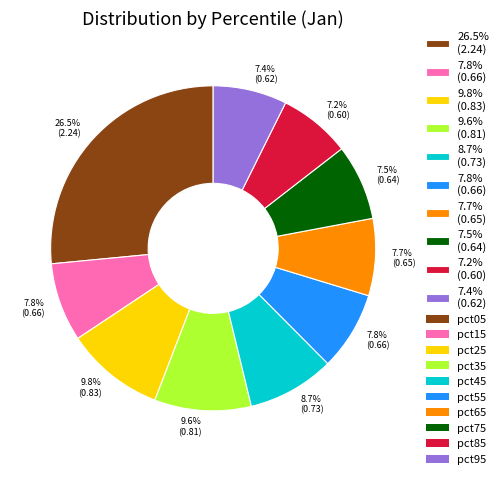

Is there any slice that represents more than half of the pie?

No